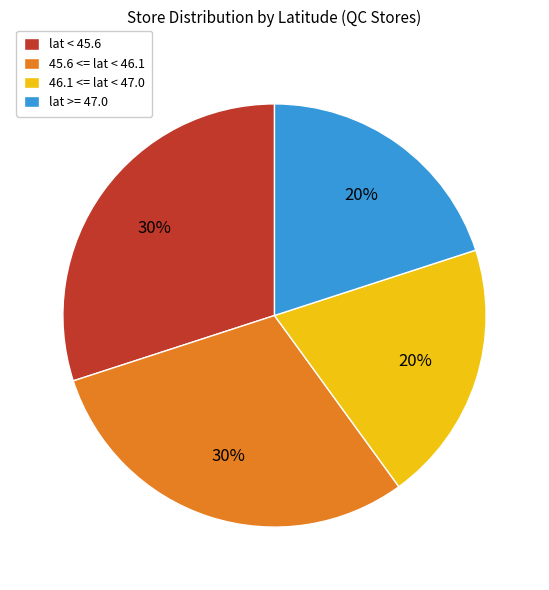

What percentage is the 45.6 <= lat < 46.1 slice, to the nearest percent?

30%